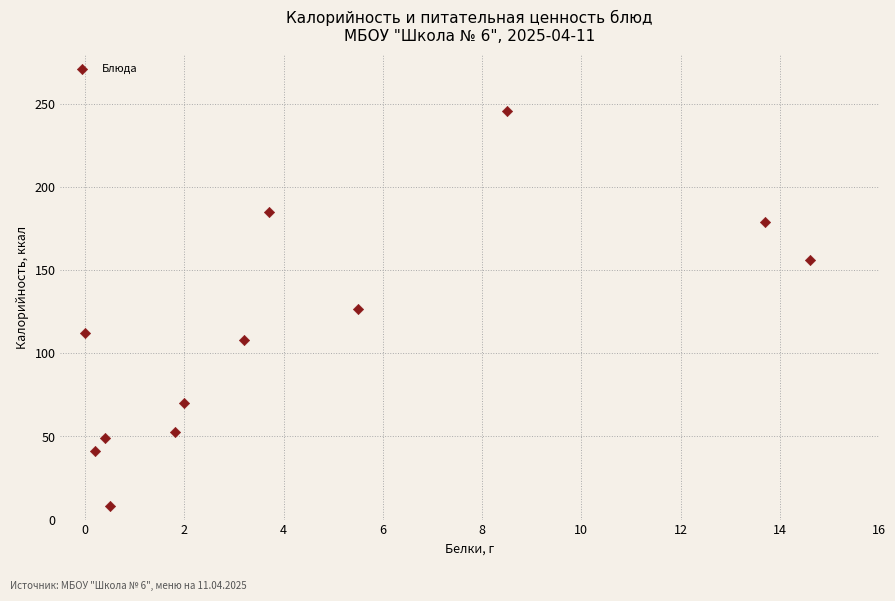

What is the range of Y values (max minus min)?

238